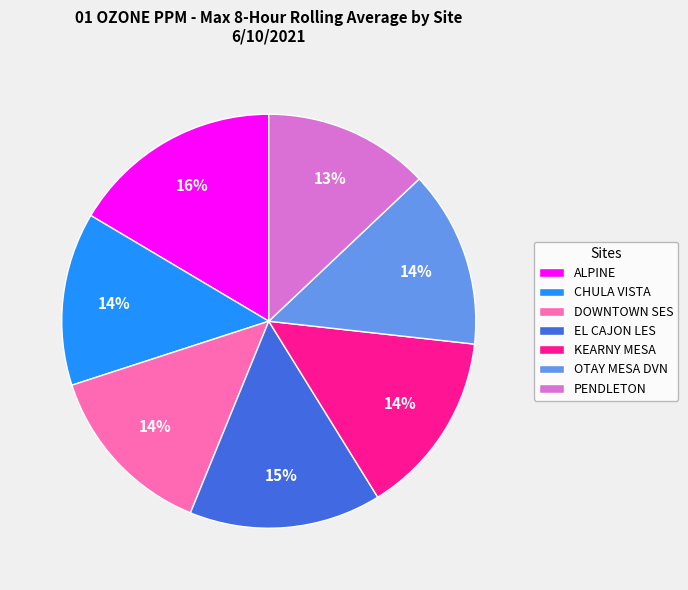

To the nearest percent, what portion does CHULA VISTA represent?

14%